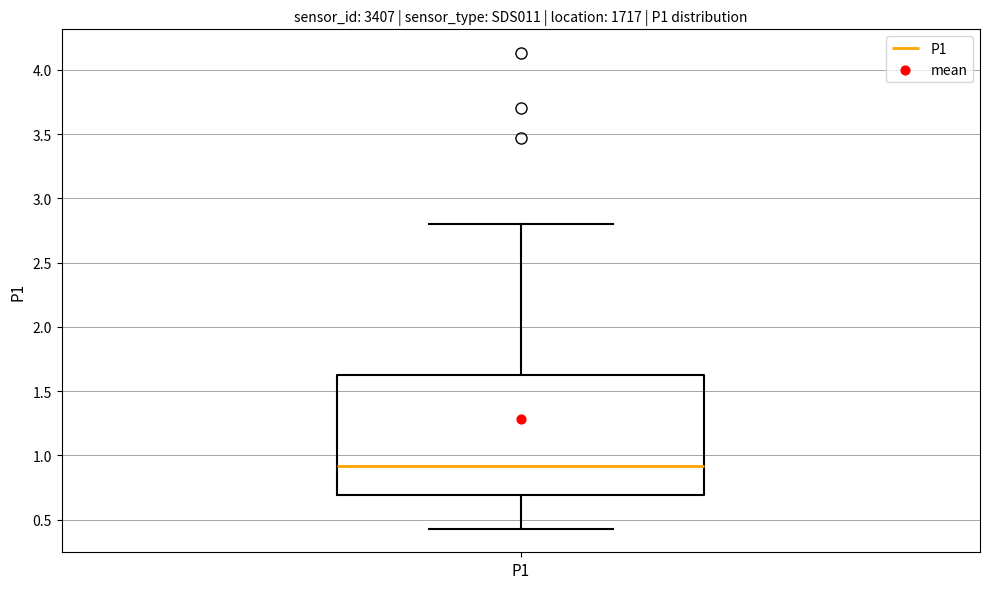

Where does the median line of the box for P1 sit on the y-axis? The values are not printed on the chart, so give them approximately, as read against the axis.

0.90